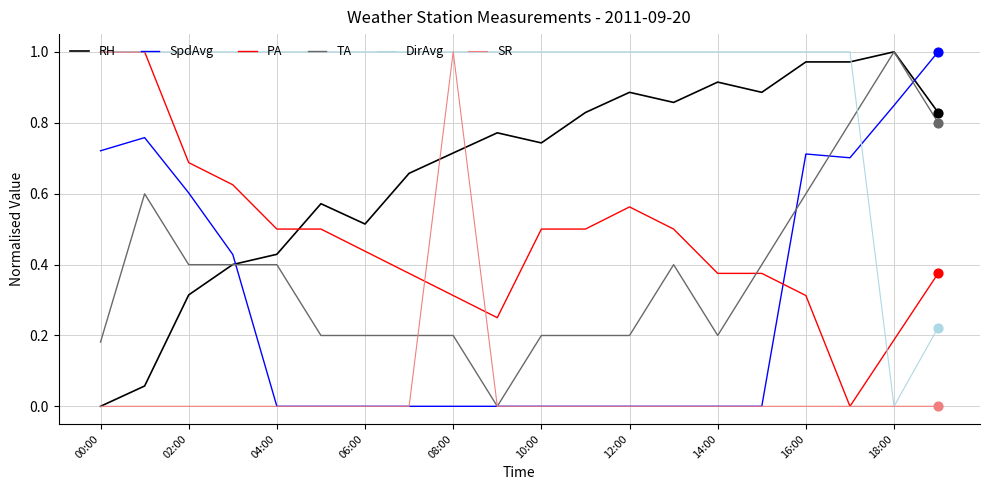

Which series has the largest total across all categories?

DirAvg